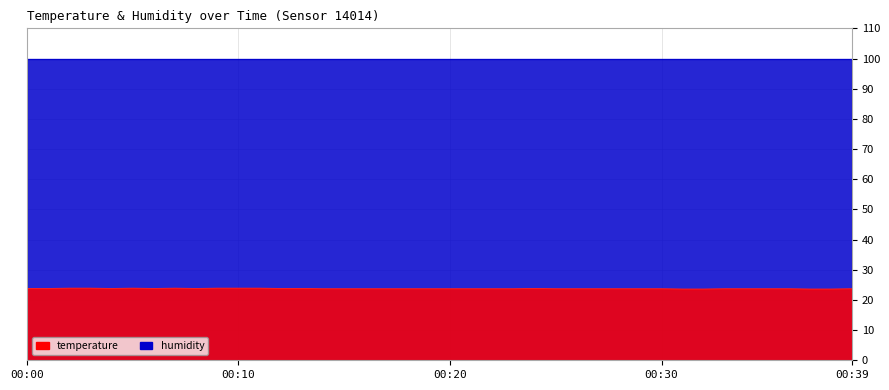

Does the chart have visible grid lines?

Yes